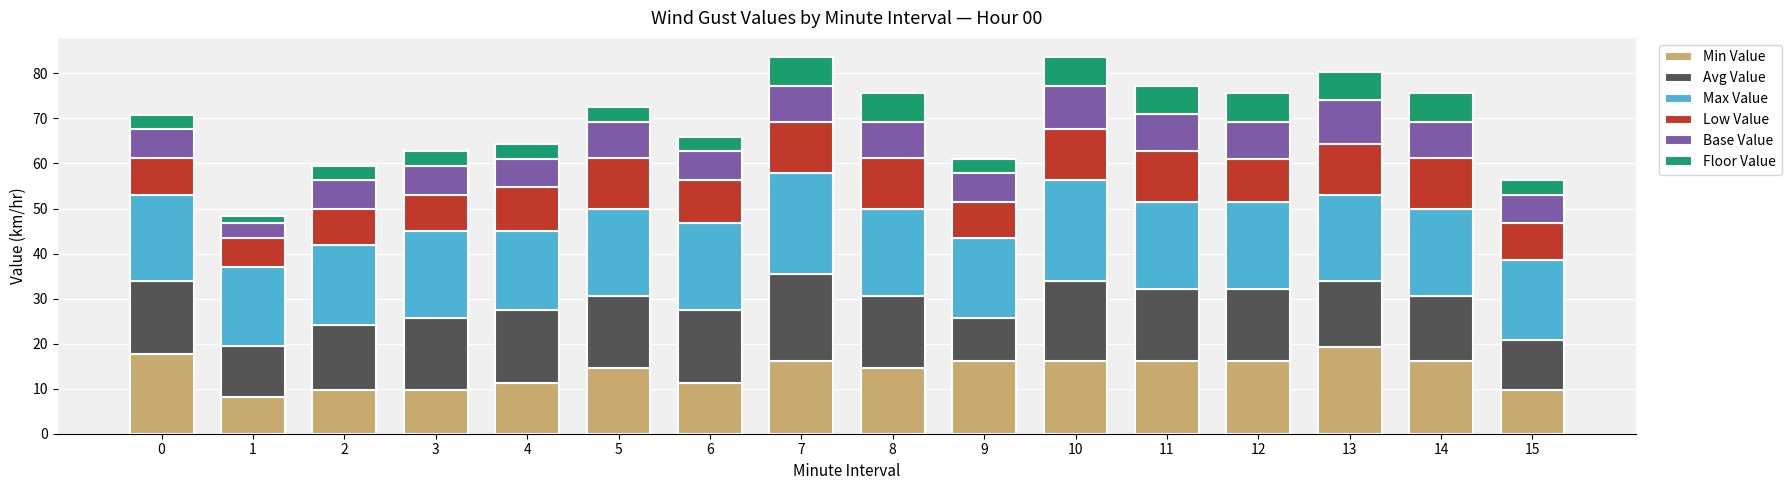

What is the total value across all series at 6?

65.9